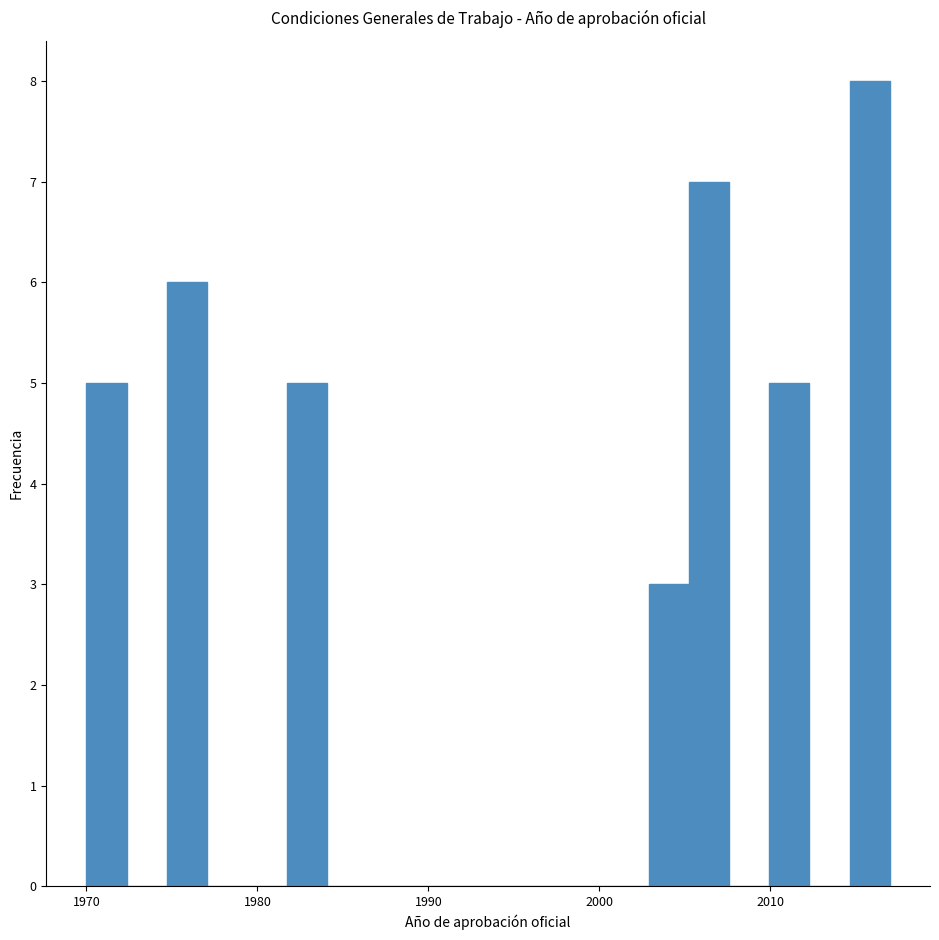

Around what value on the x-axis is the tallest bar? Give the approximate position of its centre, as read against the axis.

2016